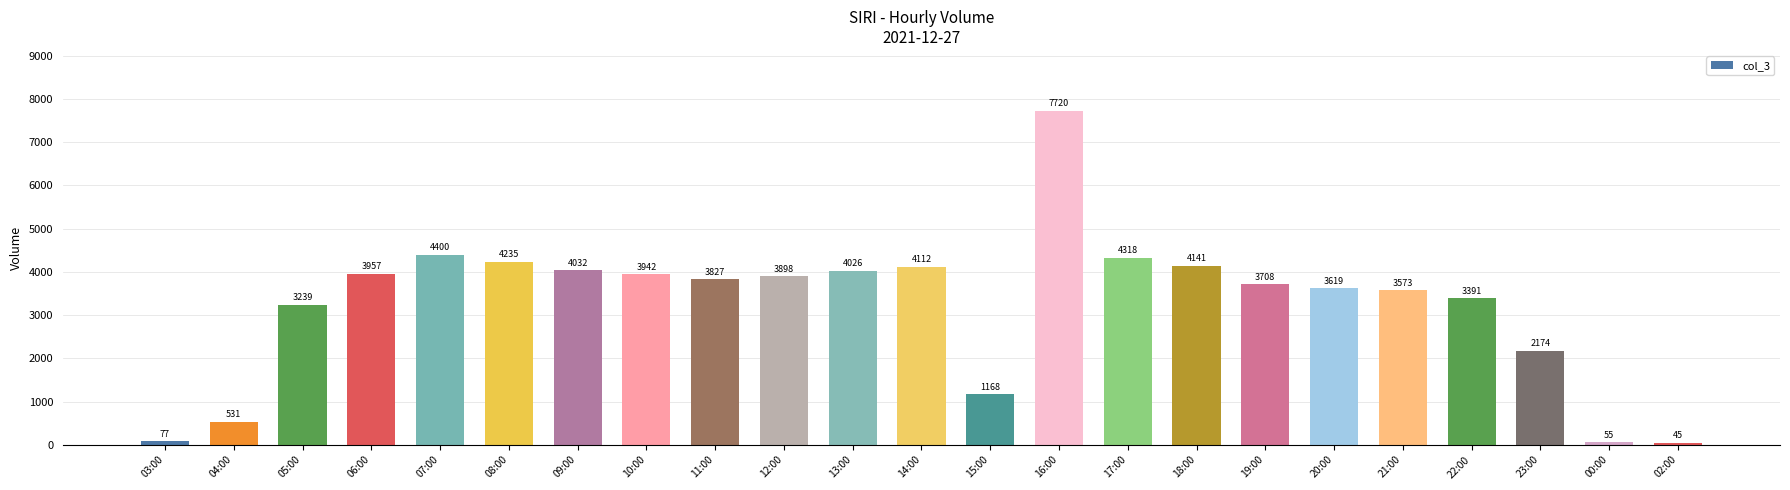

What is the change in value from 16:00 to 23:00?

-5546